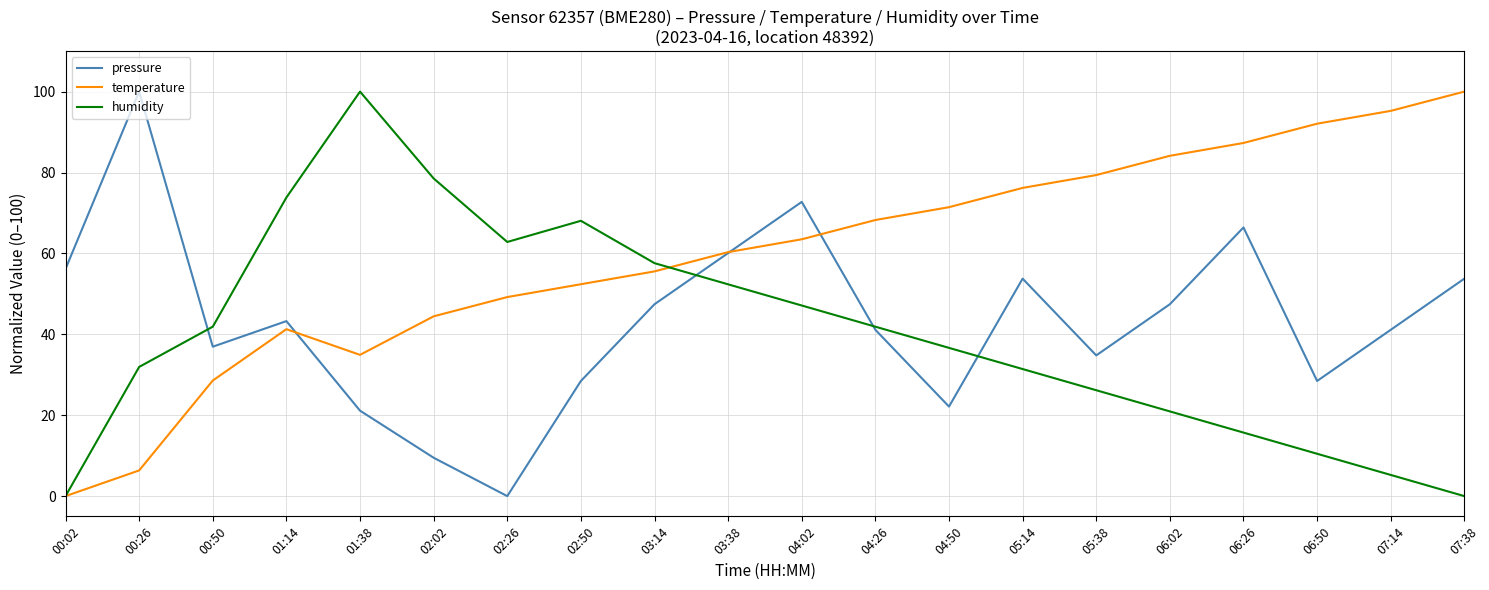

What is the difference between the maximum and second lowest values in the temperature series?

93.7